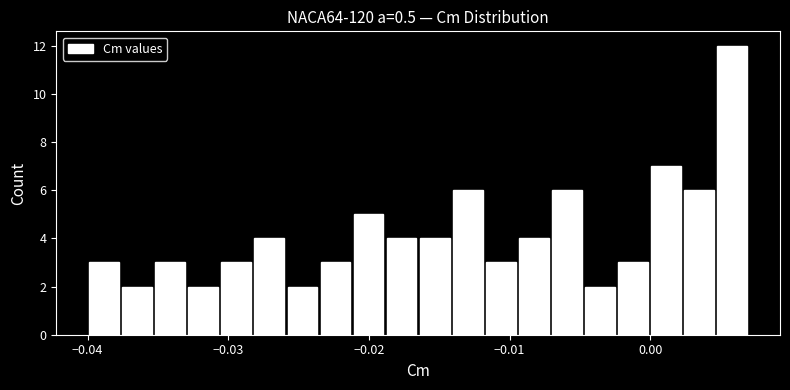

Read against the x-axis, roughly where is the centre of the tallest bar?

0.006